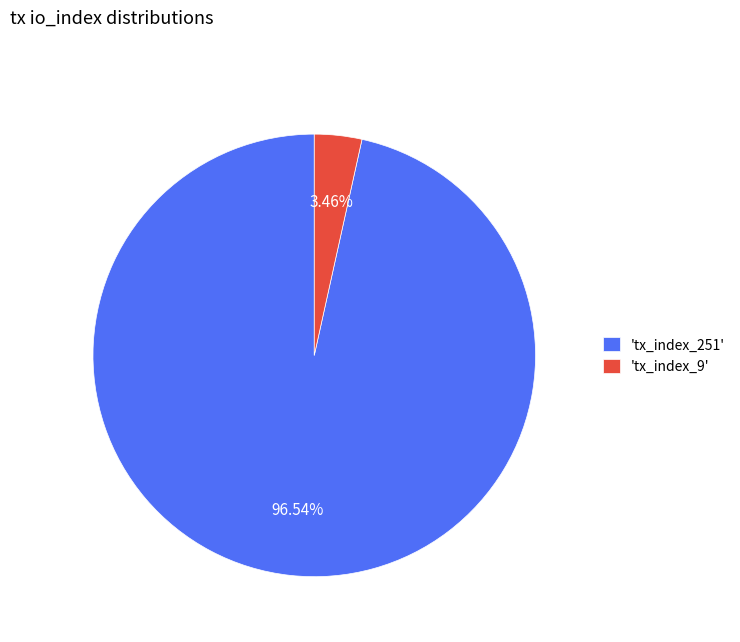

What is the smallest slice in the pie chart?

'tx_index_9'